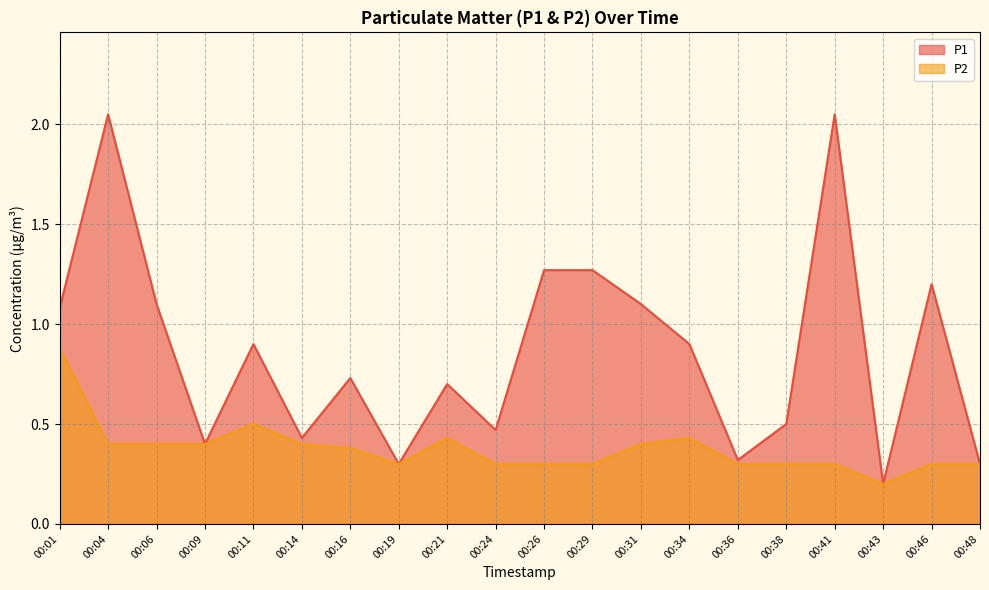

The value of P2 at 00:21 is 0.4. True or false?

True